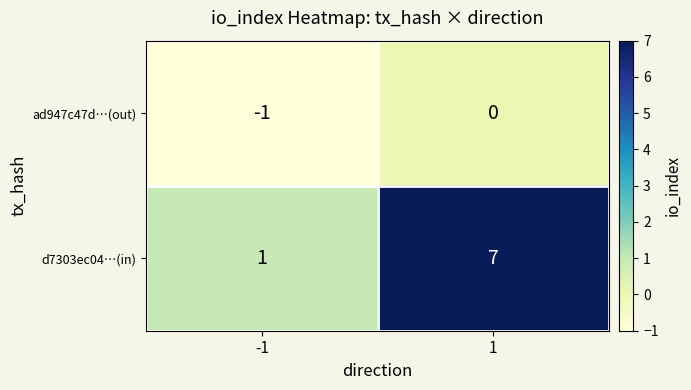

What is the difference between the maximum and minimum values in the d7303ec04…(in) series?

6